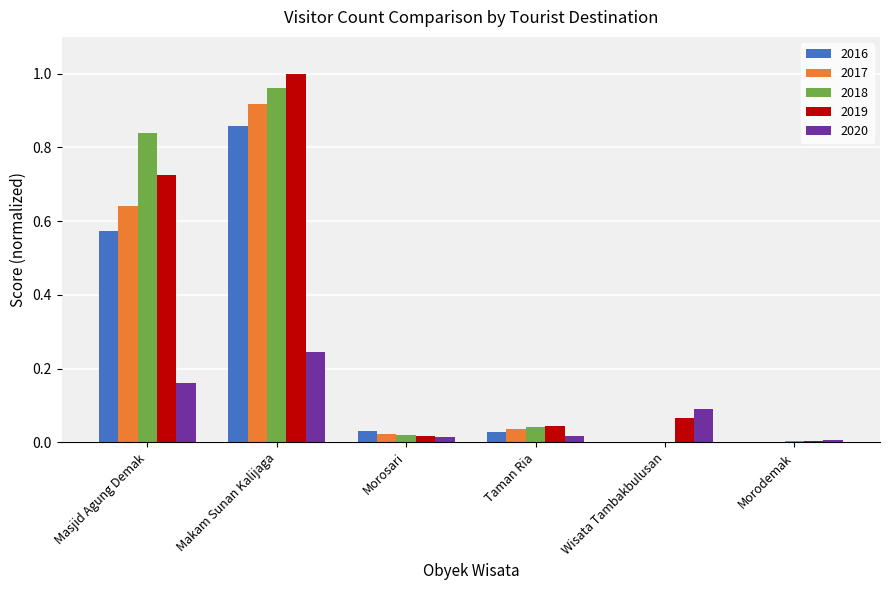

At which category is the sum across all series the highest?

Makam Sunan Kalijaga